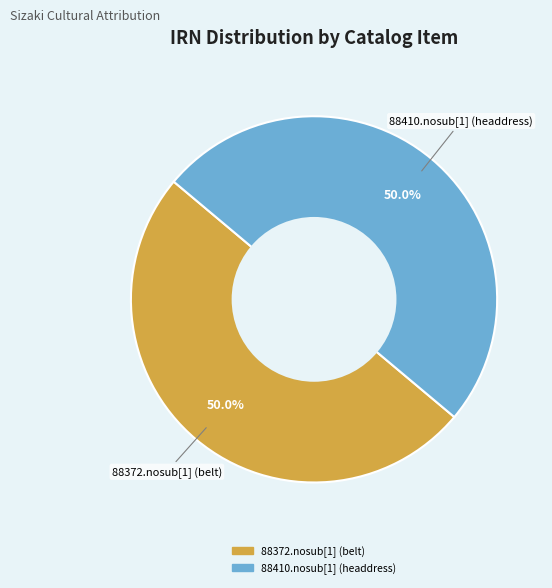

What portion of the pie excludes 88372.nosub[1] (belt)?

50.0%